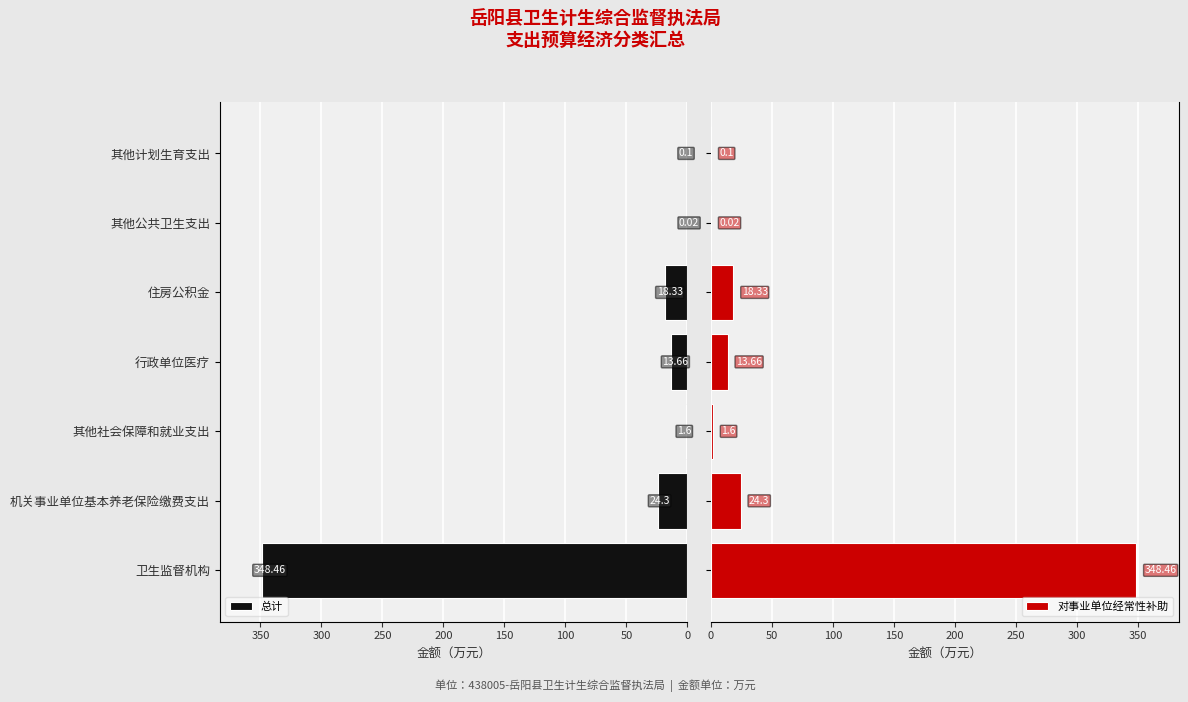

What is the difference between the second highest and minimum values in the 总计 series?

24.3